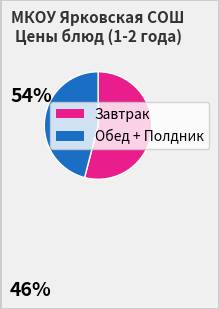

Does any single category account for the majority?

Yes